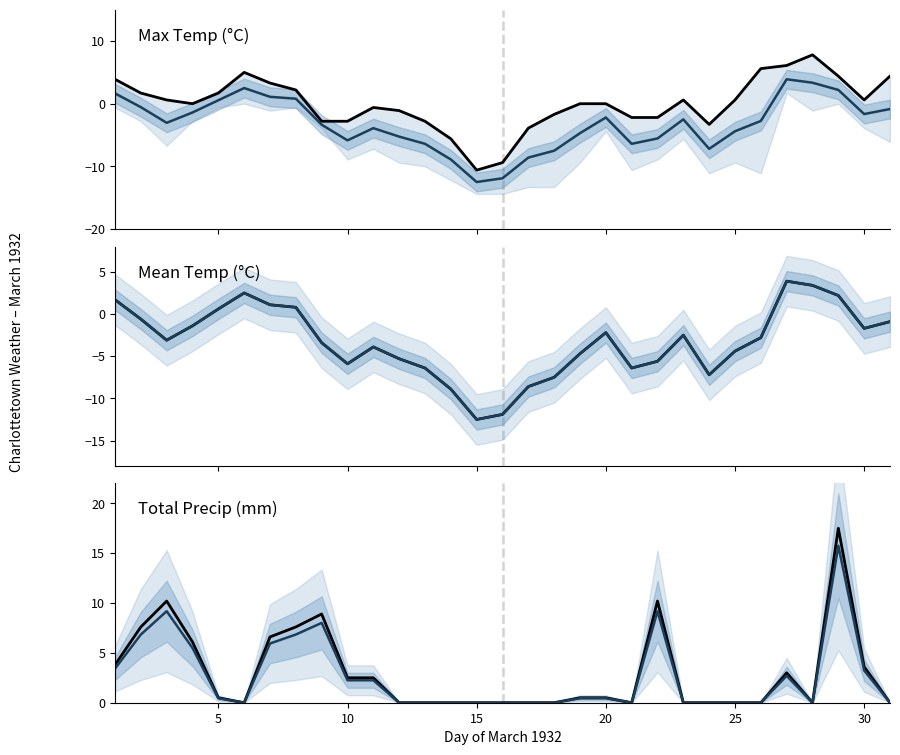

Reading left to right, list all the values displayed in this chart.

Max Temp (°C): 3.9	1.7	0.6	0.0	1.7	5.0	3.3	2.2	-2.8	-2.8	-0.6	-1.1	-2.8	-5.6	-10.6	-9.4	-3.9	-1.7	0.0	0.0	-2.2	-2.2	0.6	-3.3	0.6	5.6	6.1	7.8	4.4	0.6	4.4
Mid band: 1.6	-0.5	-3.1	-1.4	0.6	2.5	1.1	0.8	-3.3	-5.8	-3.9	-5.2	-6.4	-8.9	-12.5	-11.9	-8.6	-7.5	-4.7	-2.2	-6.4	-5.6	-2.5	-7.2	-4.4	-2.8	3.9	3.3	2.2	-1.6	-0.8
Mean Temp (°C): 1.7	-0.6	-3.1	-1.4	0.6	2.5	1.1	0.8	-3.4	-5.9	-3.9	-5.3	-6.4	-8.9	-12.5	-11.9	-8.6	-7.5	-4.7	-2.2	-6.4	-5.6	-2.5	-7.2	-4.4	-2.8	3.9	3.4	2.2	-1.7	-0.9
Mean band: 1.7	-0.6	-3.1	-1.4	0.6	2.5	1.1	0.8	-3.4	-5.9	-3.9	-5.3	-6.4	-8.9	-12.5	-11.9	-8.6	-7.5	-4.7	-2.2	-6.4	-5.6	-2.5	-7.2	-4.4	-2.8	3.9	3.4	2.2	-1.7	-0.9
Total Precip (mm): 3.8	7.6	10.2	6.1	0.5	0.0	6.6	7.6	8.9	2.5	2.5	0.0	0.0	0.0	0.0	0.0	0.0	0.0	0.5	0.5	0.0	10.2	0.0	0.0	0.0	0.0	3.0	0.0	17.5	3.6	0.0
Precip band: 3.4	6.8	9.2	5.5	0.5	0.0	5.9	6.8	8.0	2.2	2.2	0.0	0.0	0.0	0.0	0.0	0.0	0.0	0.5	0.5	0.0	9.2	0.0	0.0	0.0	0.0	2.7	0.0	15.8	3.2	0.0